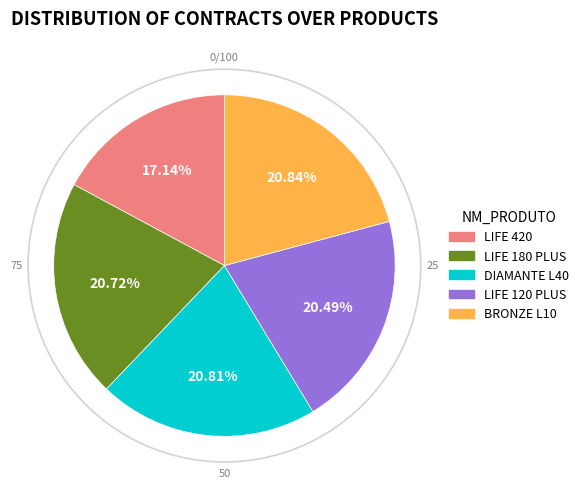

Combined, what portion of the pie is LIFE 420 and BRONZE L10?

38.0%